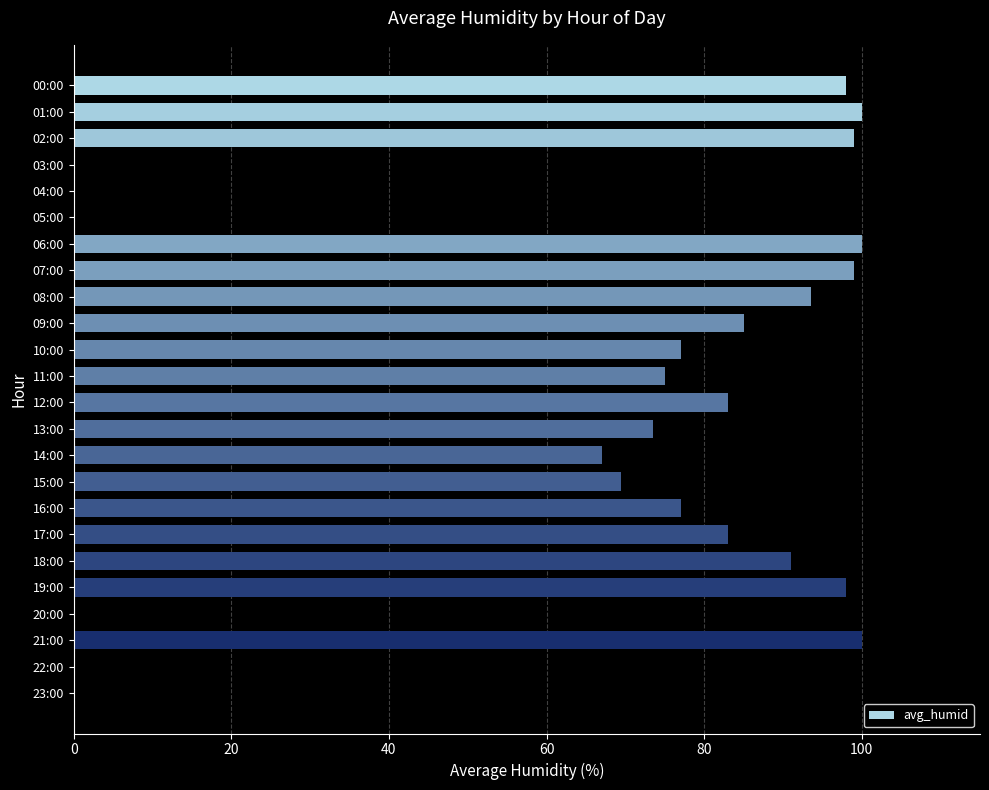

Reading top to bottom, list all the values displayed in this chart.

00:00=98.0	01:00=100.0	02:00=99.0	03:00=0.0	04:00=0.0	05:00=0.0	06:00=100.0	07:00=99.0	08:00=93.5	09:00=85.0	10:00=77.0	11:00=75.0	12:00=83.0	13:00=73.5	14:00=67.0	15:00=69.5	16:00=77.0	17:00=83.0	18:00=91.0	19:00=98.0	20:00=0.0	21:00=100.0	22:00=0.0	23:00=0.0